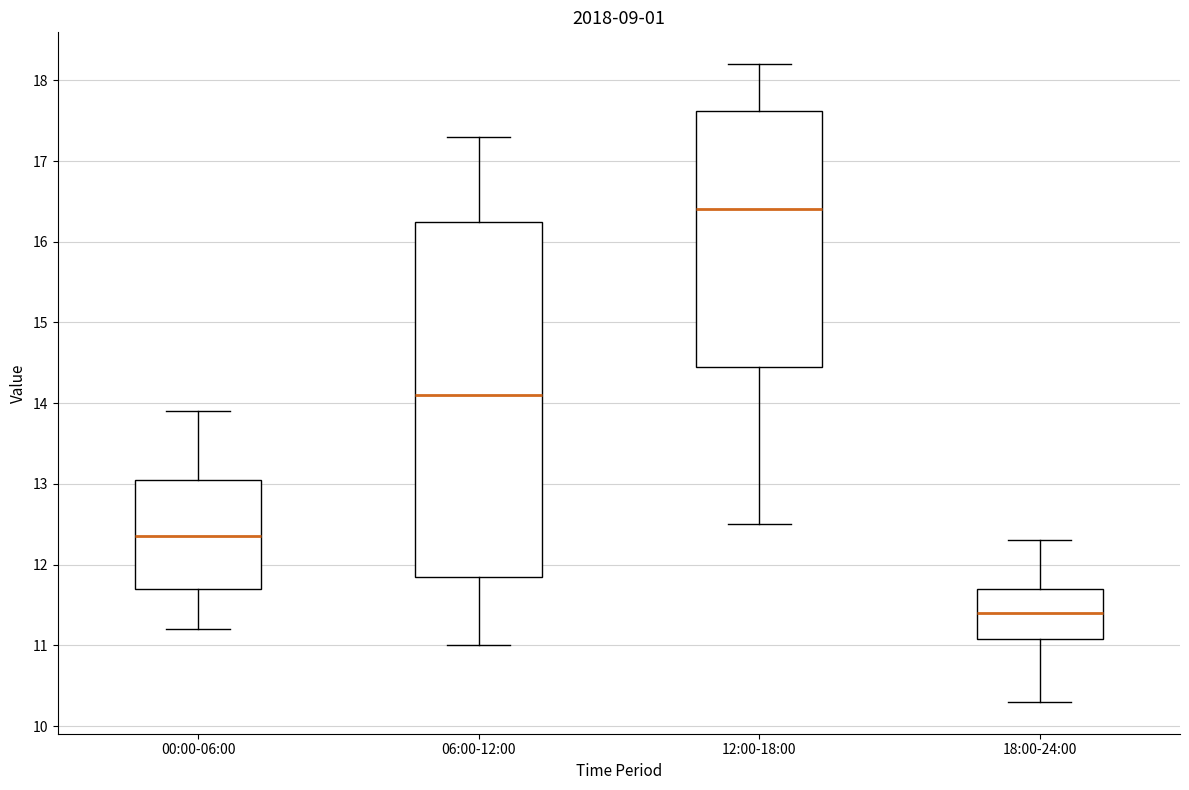

Which box's median line is the lowest?

18:00-24:00